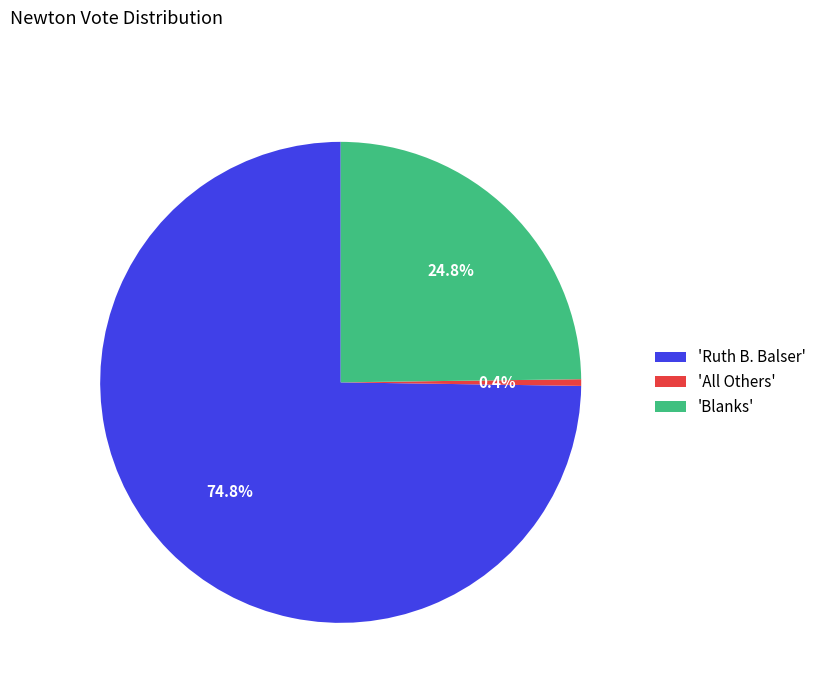

Combined, do 'Ruth B. Balser' and 'Blanks' account for over 50%?

Yes